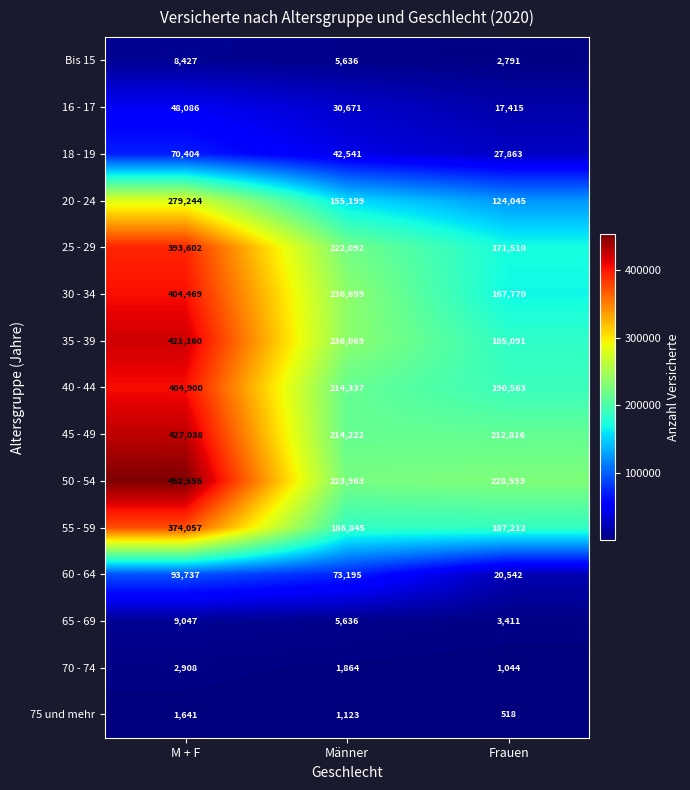

The 55 - 59 series shows 262248 at Männer. True or false?

False